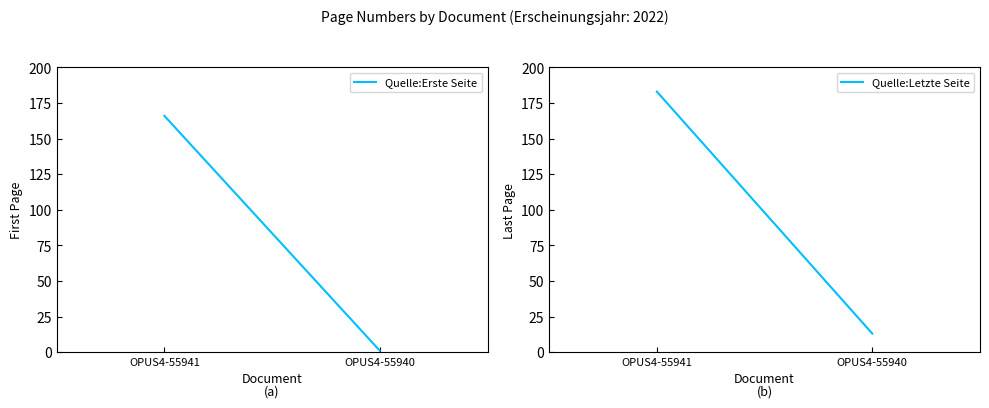

List the series in order of their overall mean, highest first.

Quelle:Letzte Seite, Quelle:Erste Seite